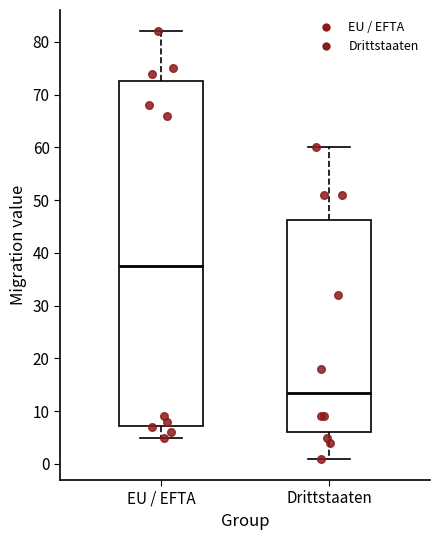

Reading left to right, read every box against the y-axis: the position of its median line, the range the box covers, and the ends of its whiskers. The values are not printed on the chart, so give them approximately, as read against the axis.

EU / EFTA: median 38, box 7 to 73, whiskers 5 to 82
Drittstaaten: median 14, box 6 to 46, whiskers 1 to 60